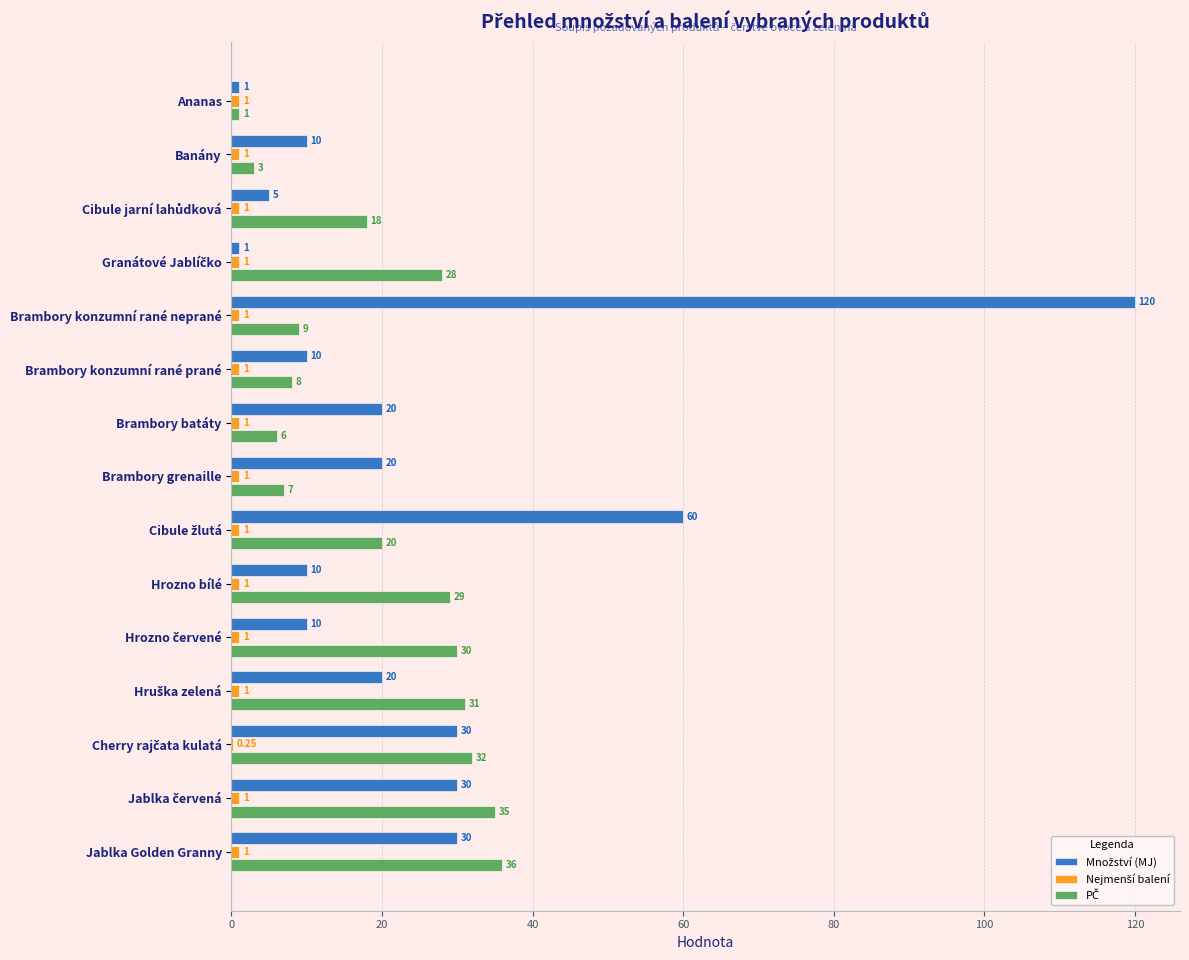

At which category is the sum across all series the highest?

Brambory konzumní rané neprané